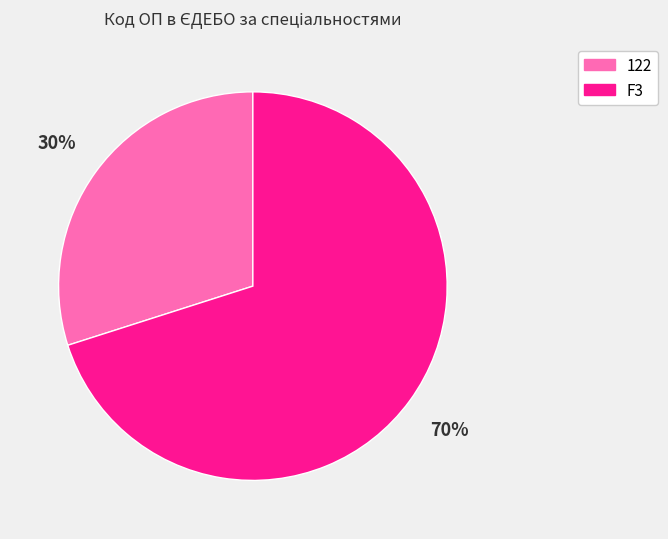

The F3 slice represents 70% of the pie. True or false?

True